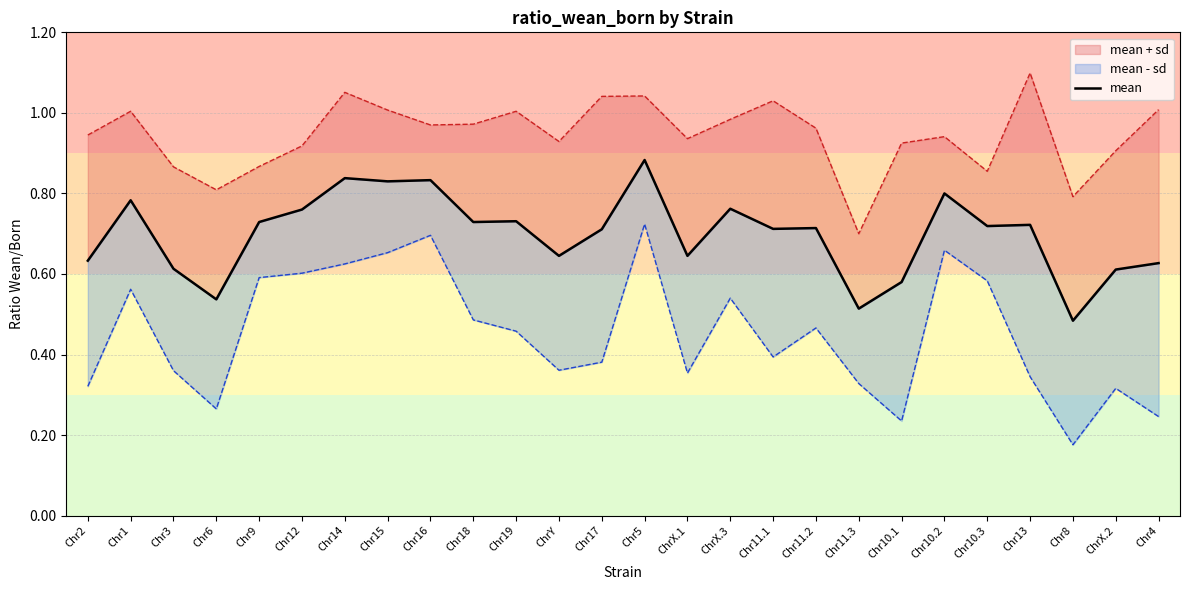

Is it true that the value at ChrX.3 is 0.4?

False